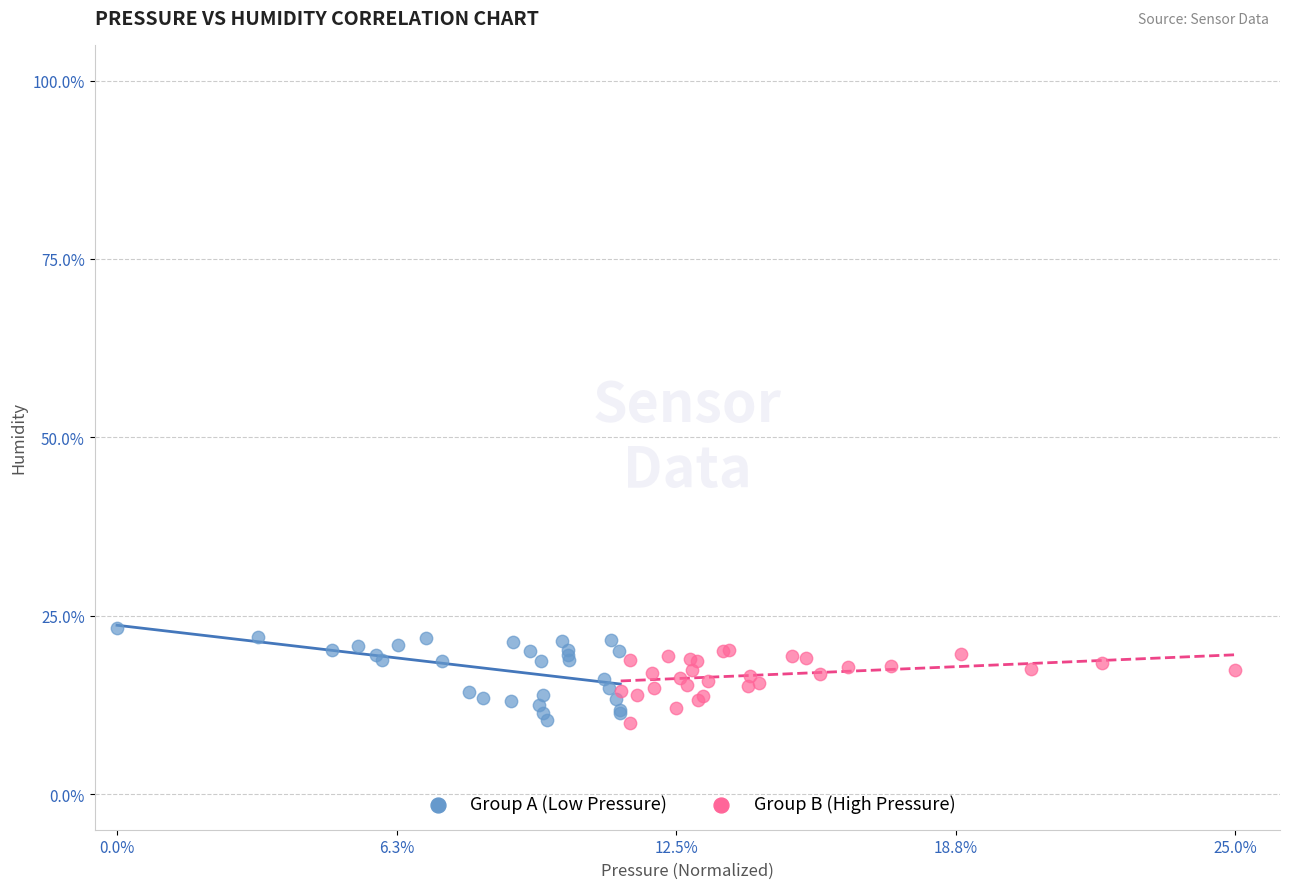

Which series has the widest spread of Y values?

Group A (Low Pressure)